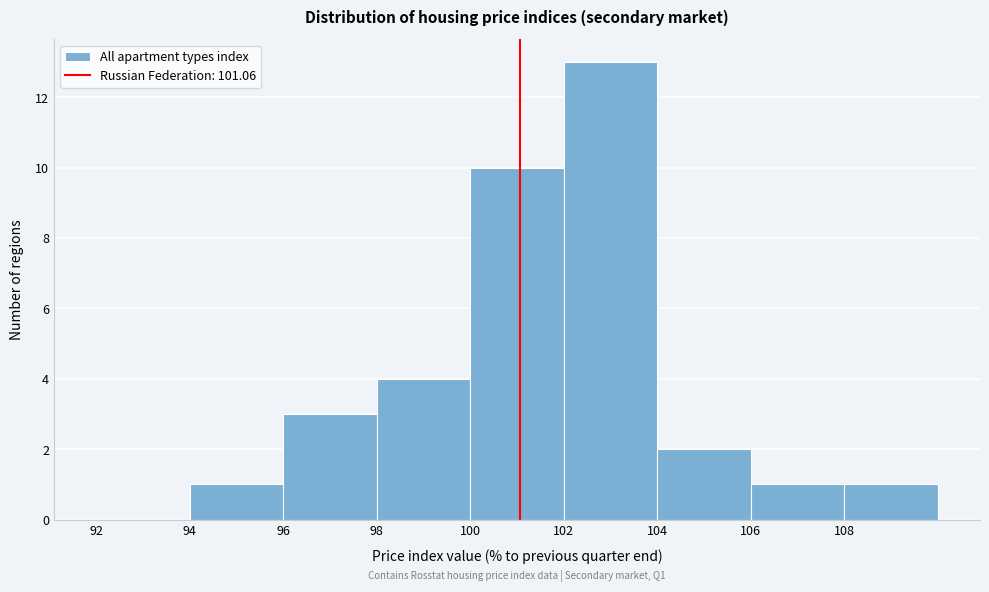

Which range on the x-axis has the tallest bar?

102 to 104